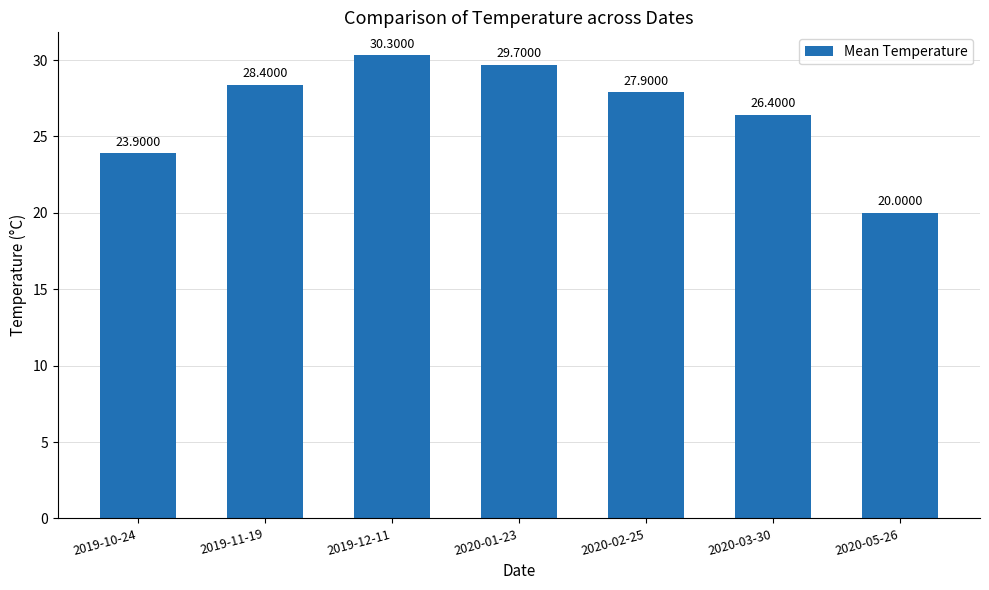

True or false: the data shows 20.0 at 2020-05-26.

True